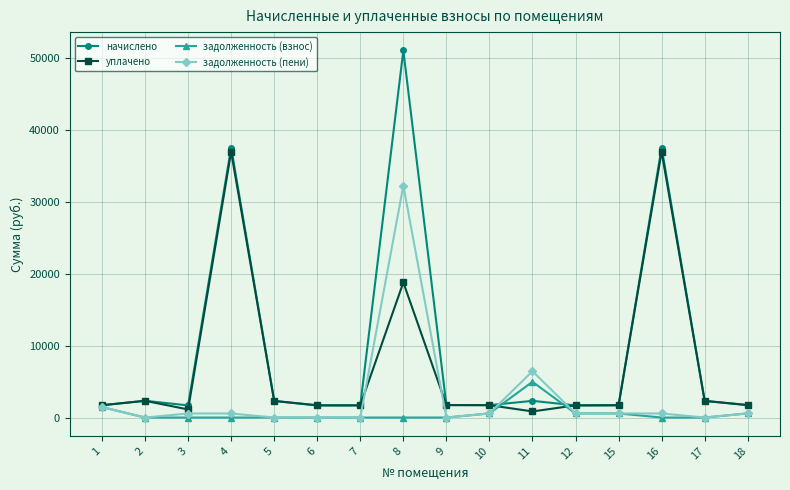

At how many categories does at least one series exceed 9099?

3